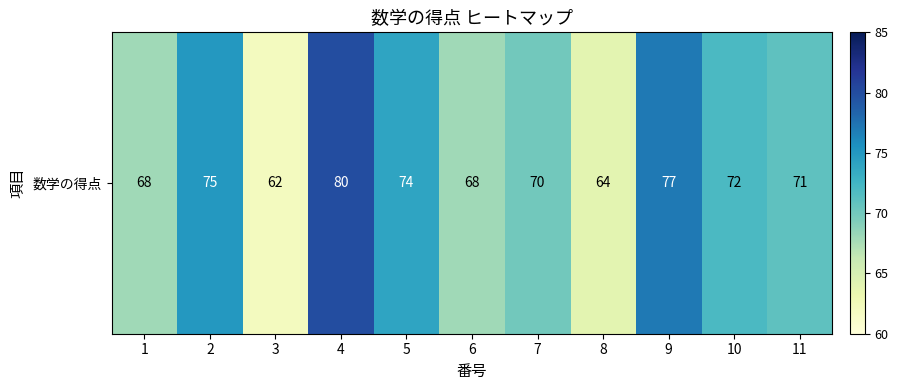

What is the sum of all values?

781